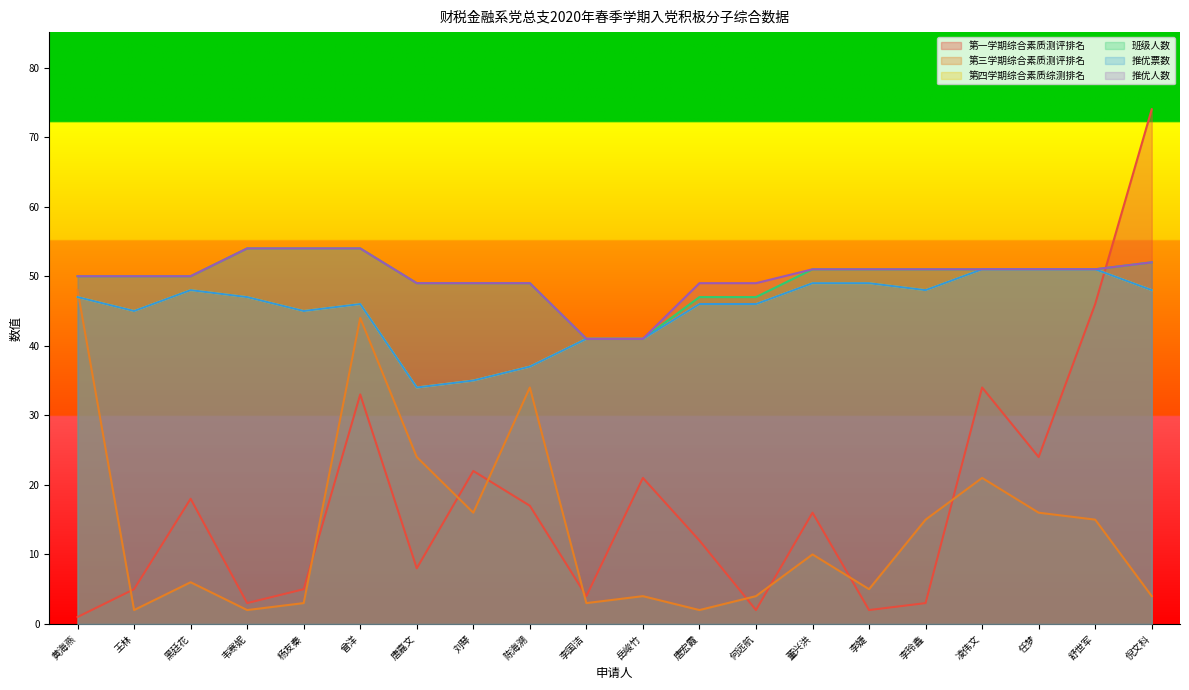

The value of 推优票数 at 韦寒妮 is 47. True or false?

True